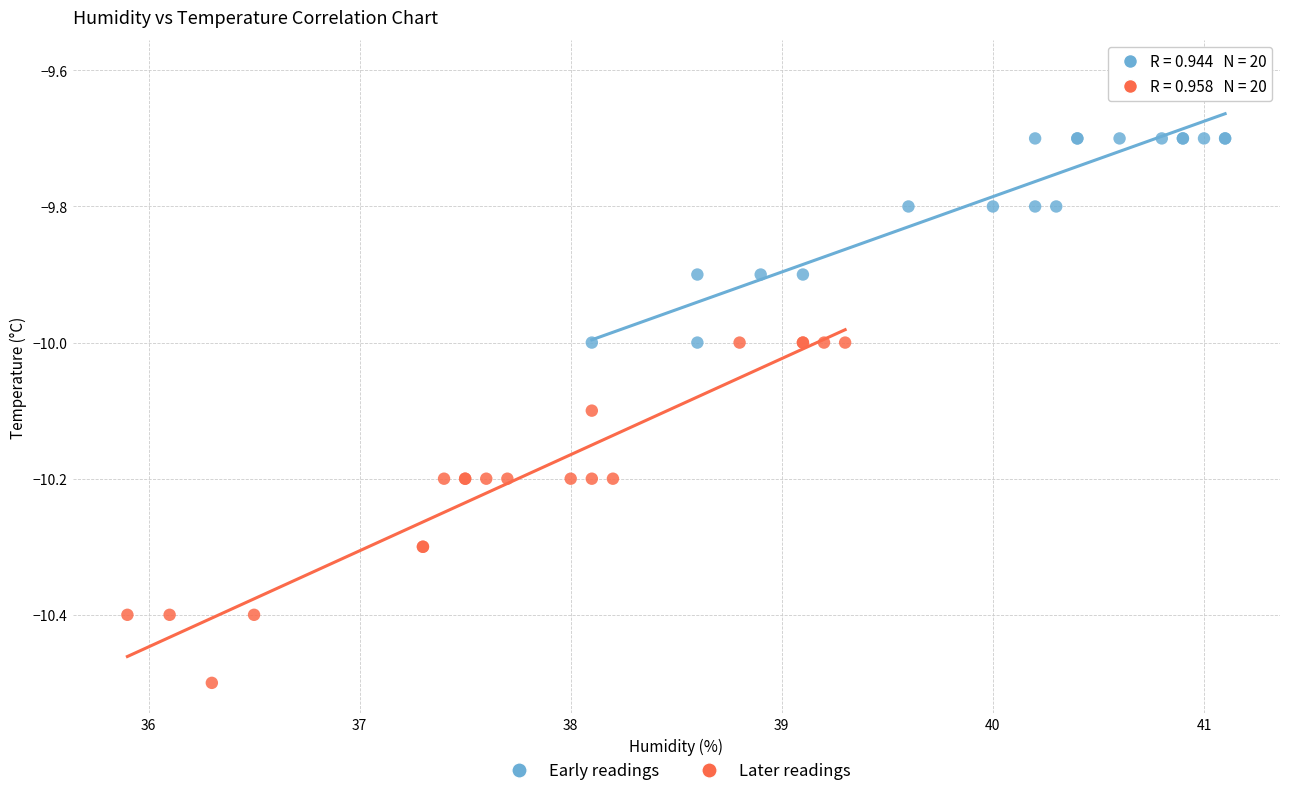

Which series has the largest Y range (max minus min)?

Later readings